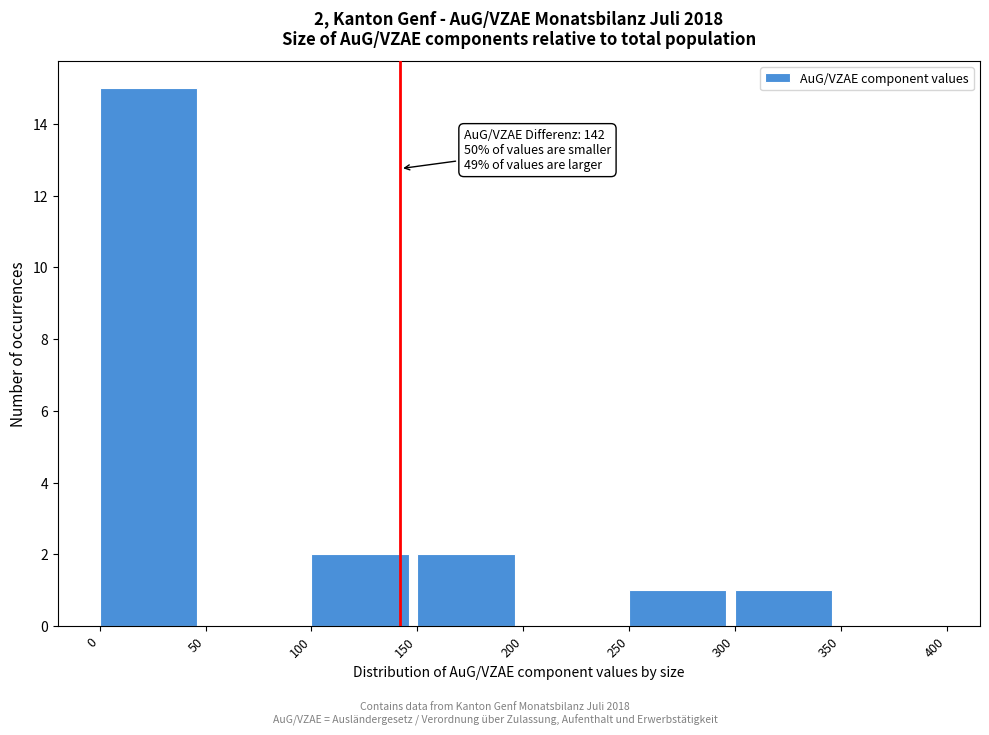

Which range on the x-axis has the tallest bar?

0 to 50